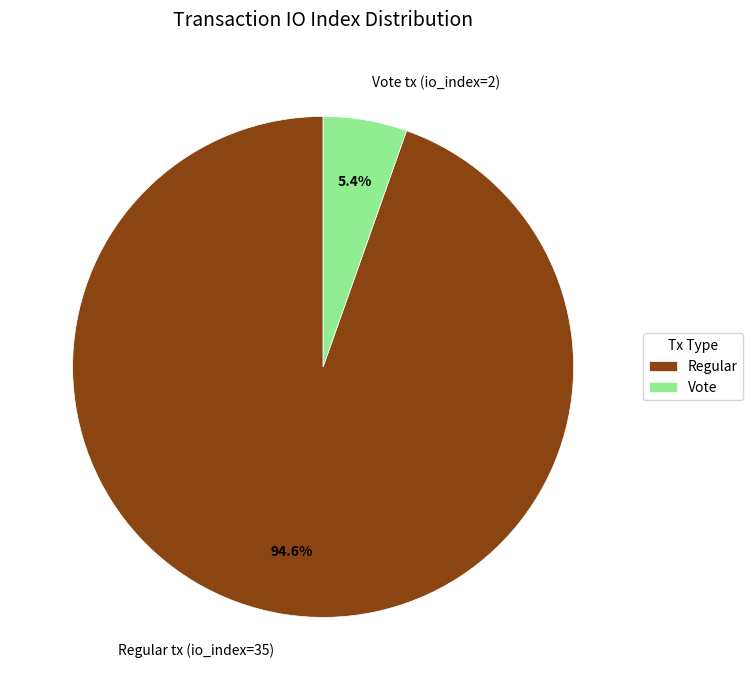

To the nearest percent, what is the average slice percentage?

50%